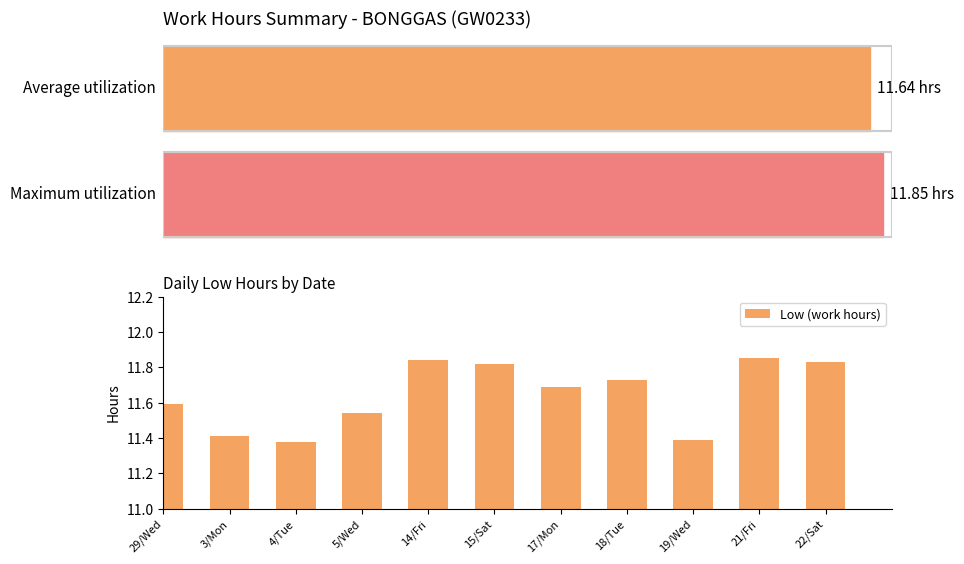

Which has a higher value, 17/Mon or 22/Sat?

22/Sat